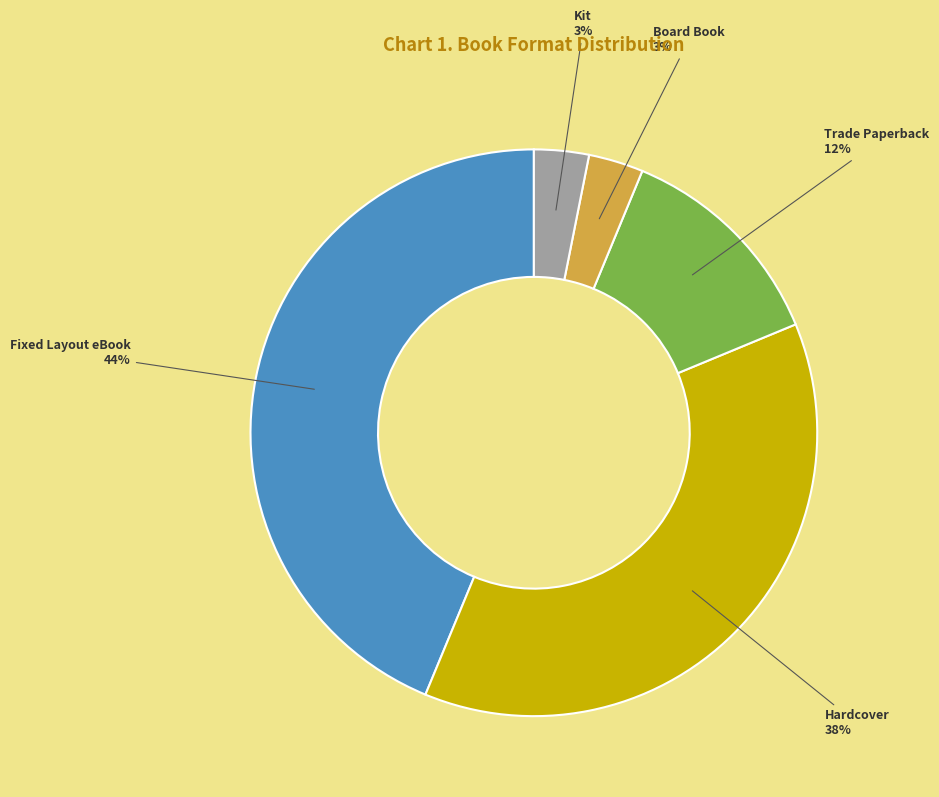

Do Kit and Board Book together represent more than half of the pie?

No